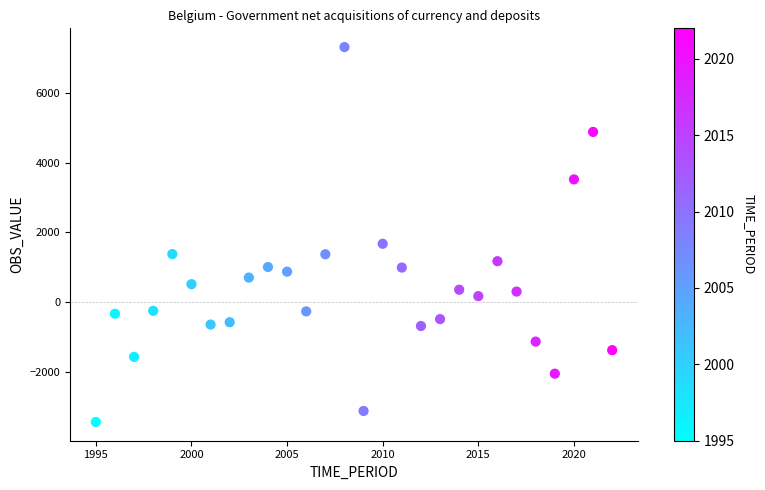

What Y value in the scatter plot is closest to 1939?

1674.6